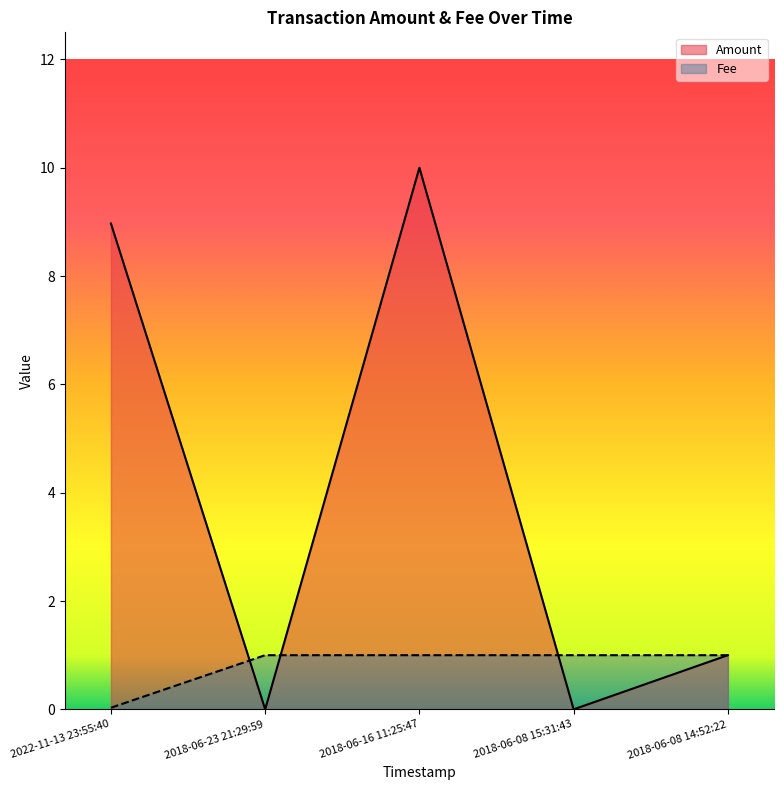

What is the difference between the Amount values at 2018-06-08 15:31:43 and 2018-06-08 14:52:22?

1.0